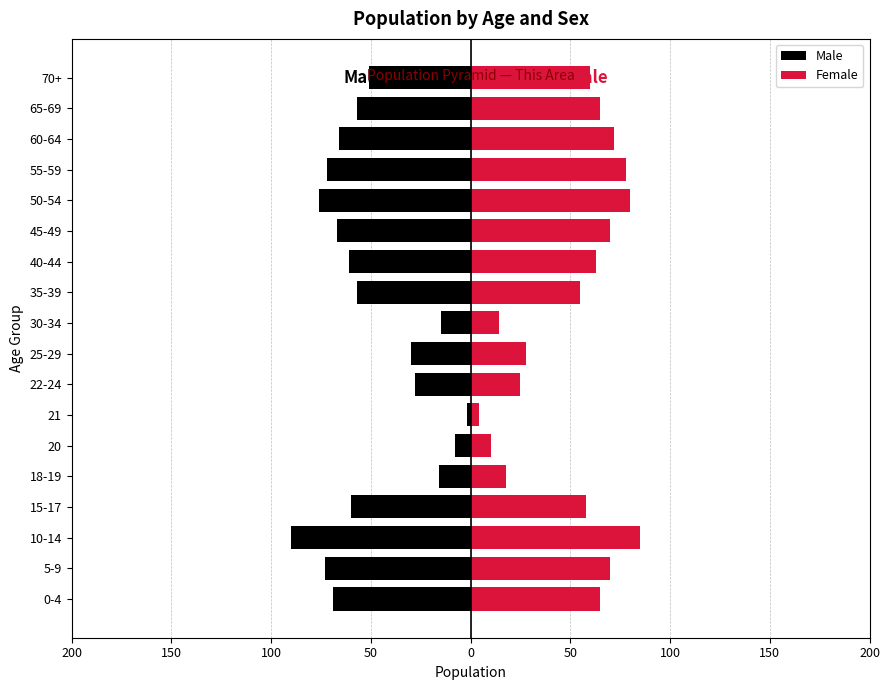

What are all the series names shown in the legend?

Male, Female